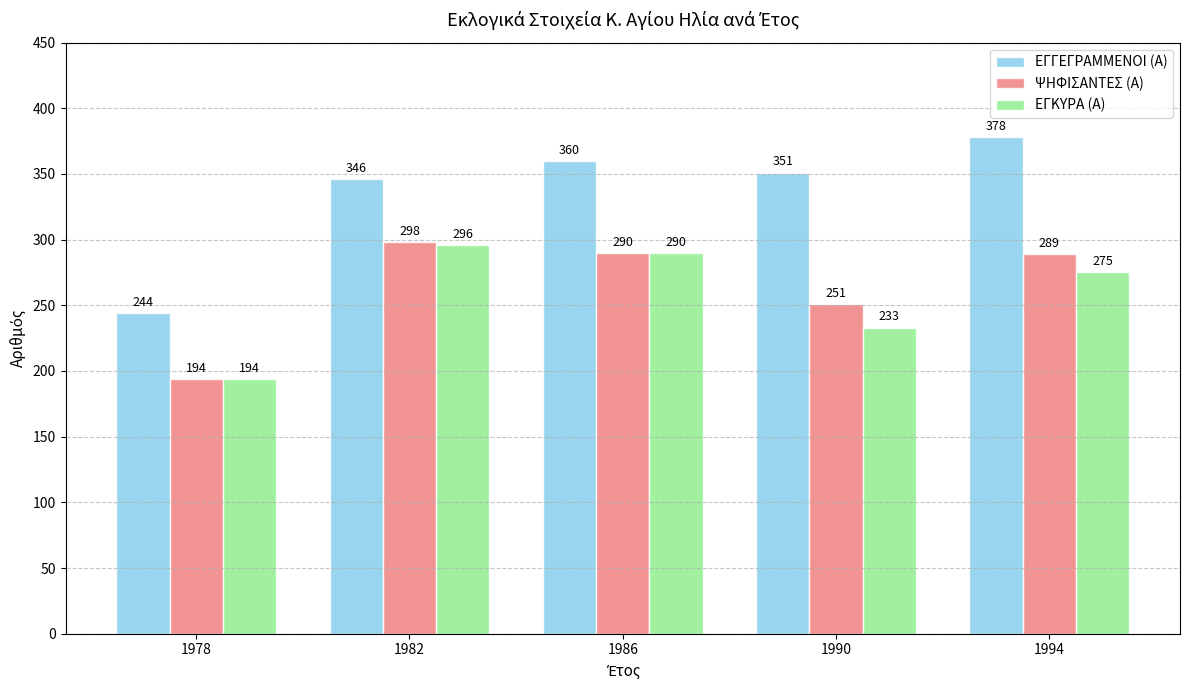

Rank the series at 1982 from lowest to highest value.

ΕΓΚΥΡΑ (Α), ΨΗΦΙΣΑΝΤΕΣ (Α), ΕΓΓΕΓΡΑΜΜΕΝΟΙ (Α)